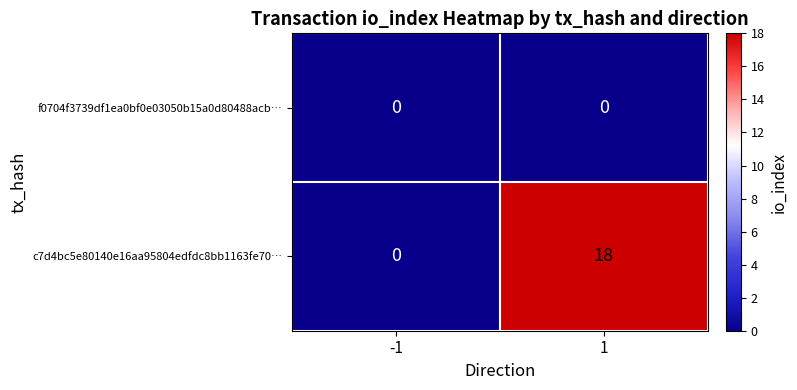

How many positive values does the c7d4bc5e80140e16aa95804edfdc8bb1163fe70… series have?

1